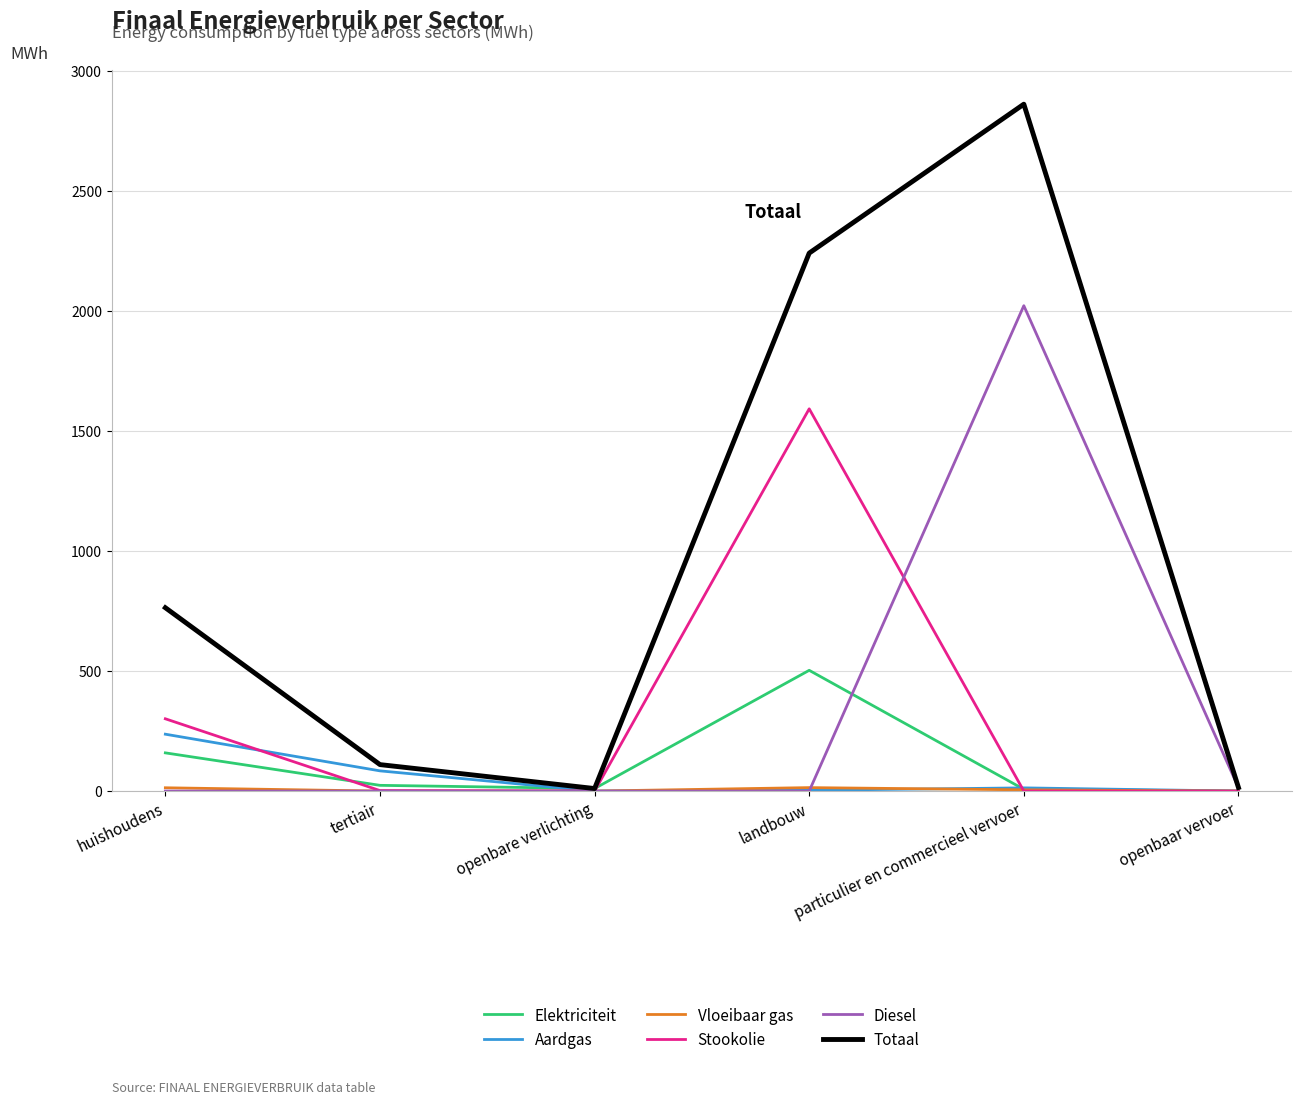

Between openbare verlichting and landbouw, which series saw the biggest shift?

Totaal